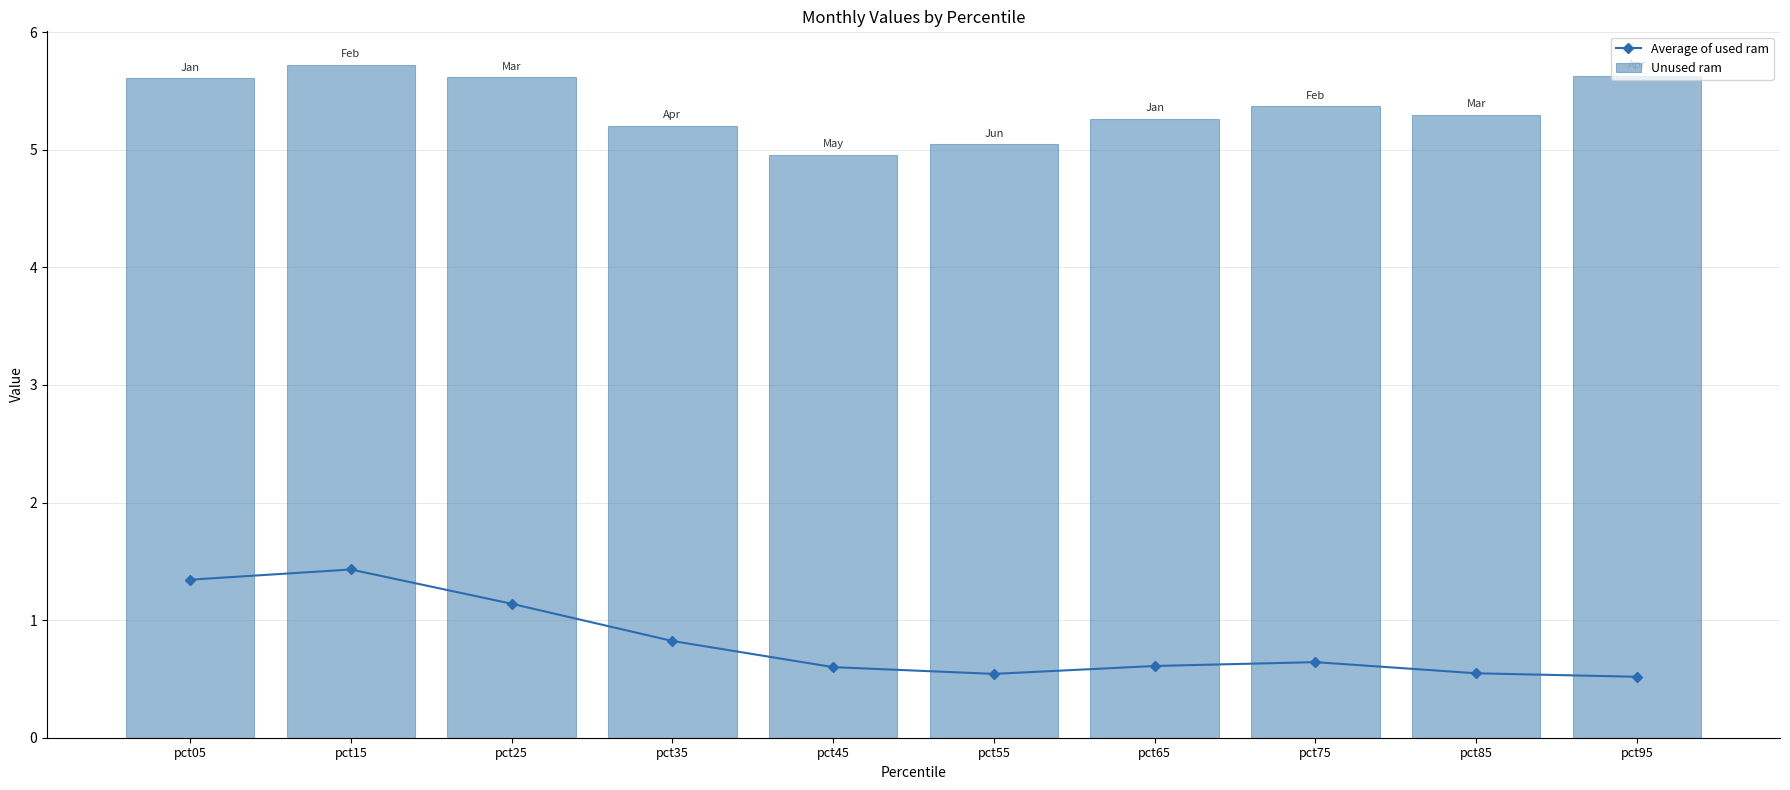

The value of Average of used ram at pct45 is 0.6. True or false?

True